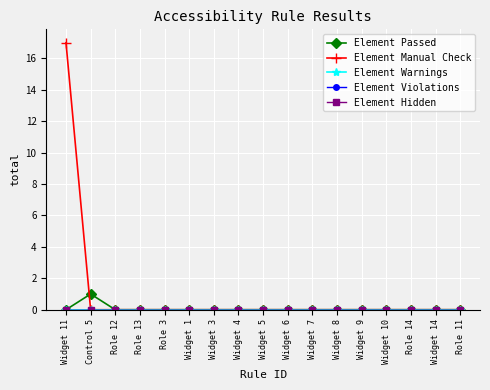

True or false: Element Manual Check and Element Warnings cross at least once.

False